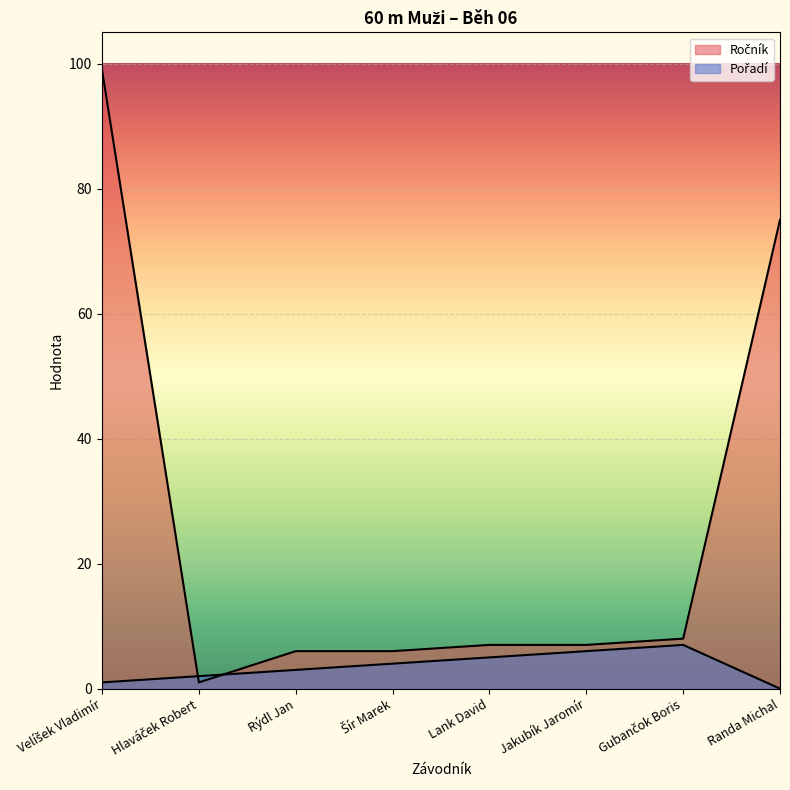

Which category has the lowest value across all series?

Randa Michal